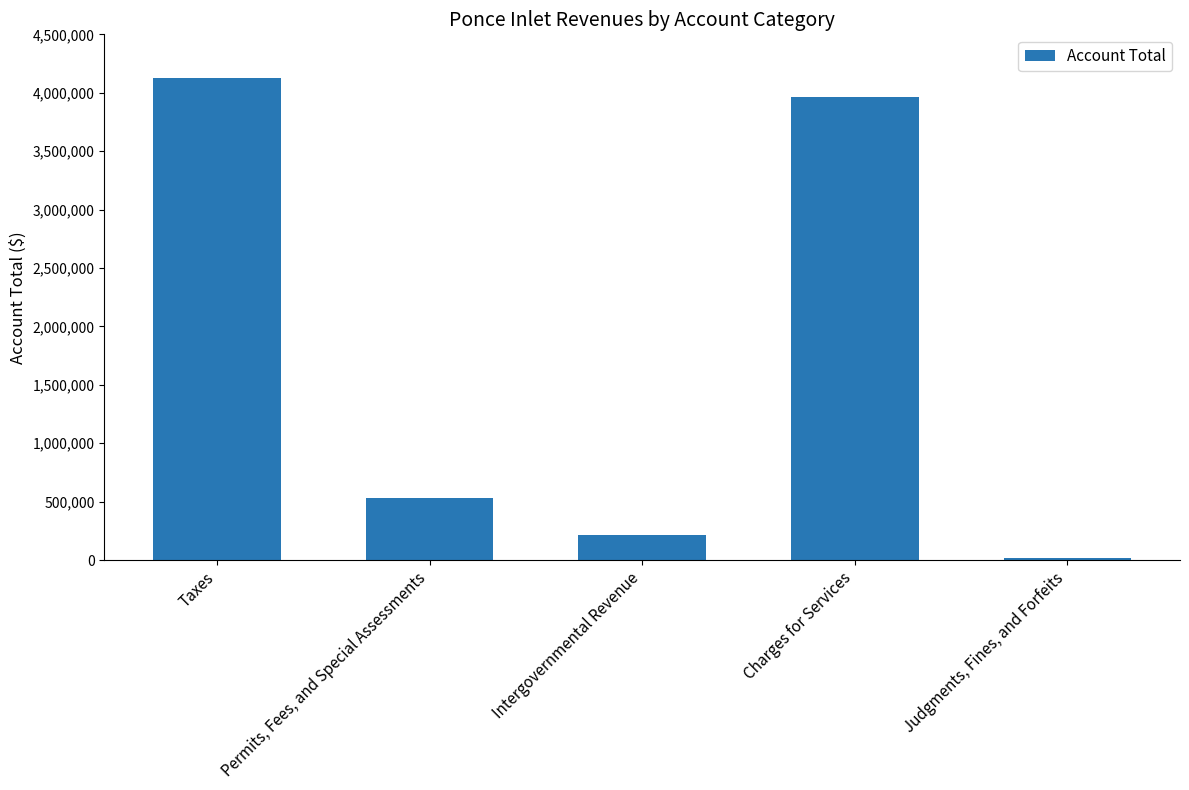

What is the greatest value displayed?

4128659